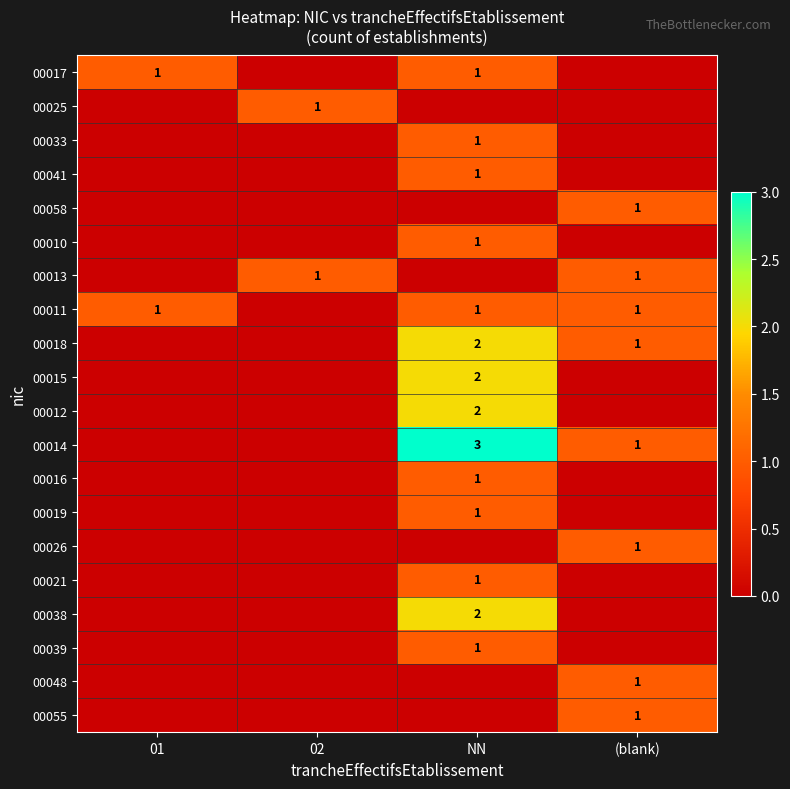

List the series in order of their peak value, highest first.

00014, 00018, 00015, 00012, 00038, 00017, 00025, 00033, 00041, 00058, 00010, 00013, 00011, 00016, 00019, 00026, 00021, 00039, 00048, 00055